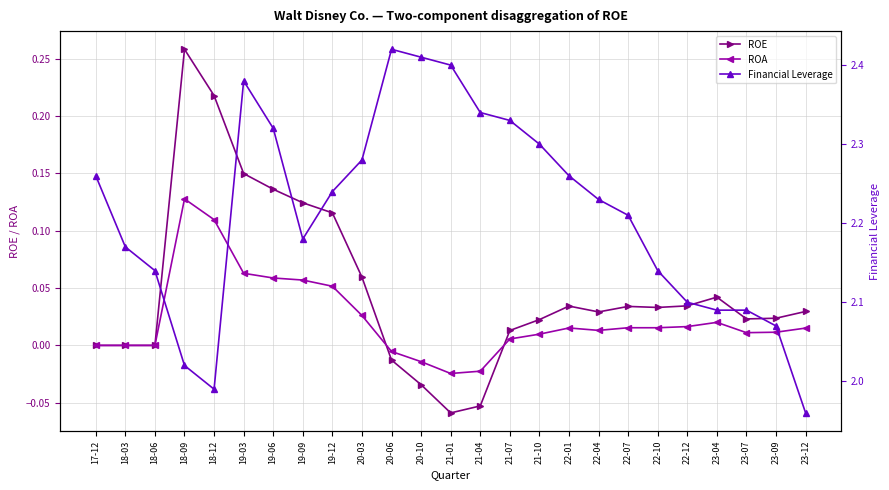

What is the difference between the maximum and second lowest values in the Financial Leverage series?

0.4